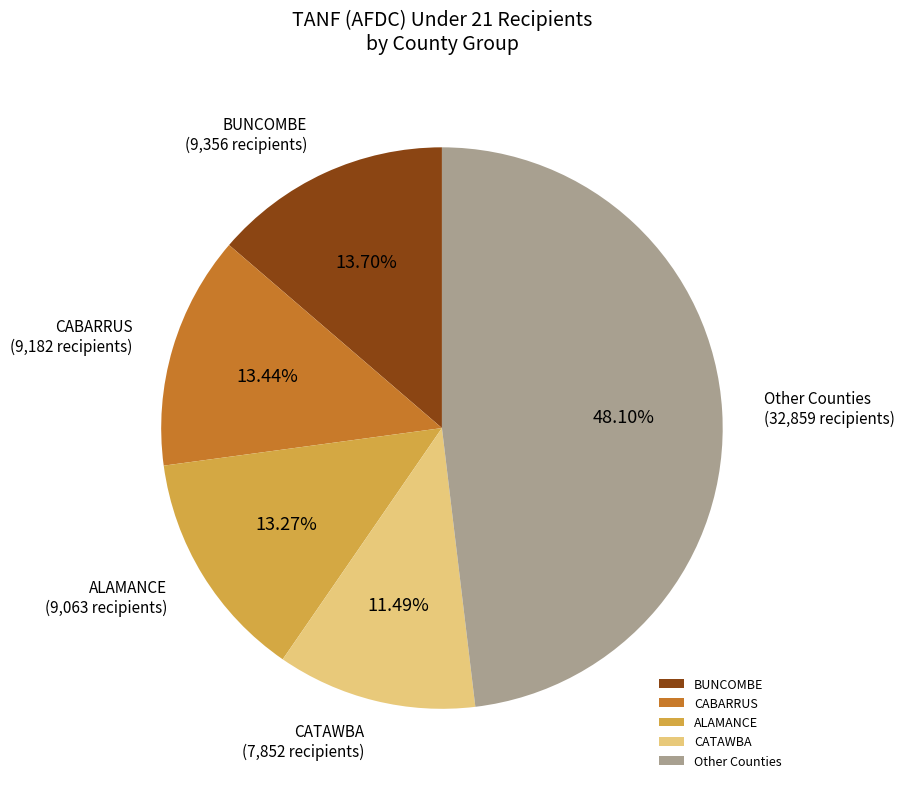

How many slices are in this pie chart?

5